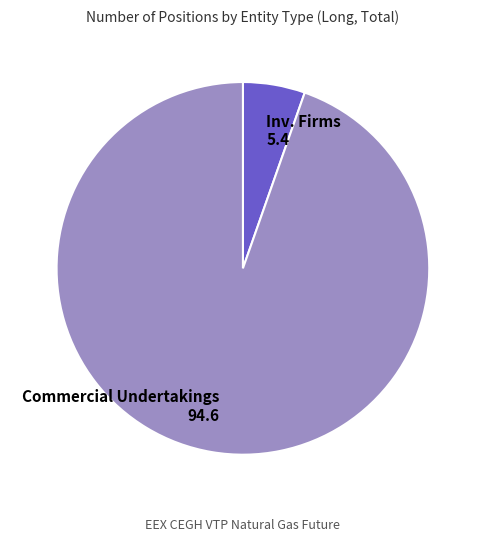

Which slice is the smallest?

Inv. Firms